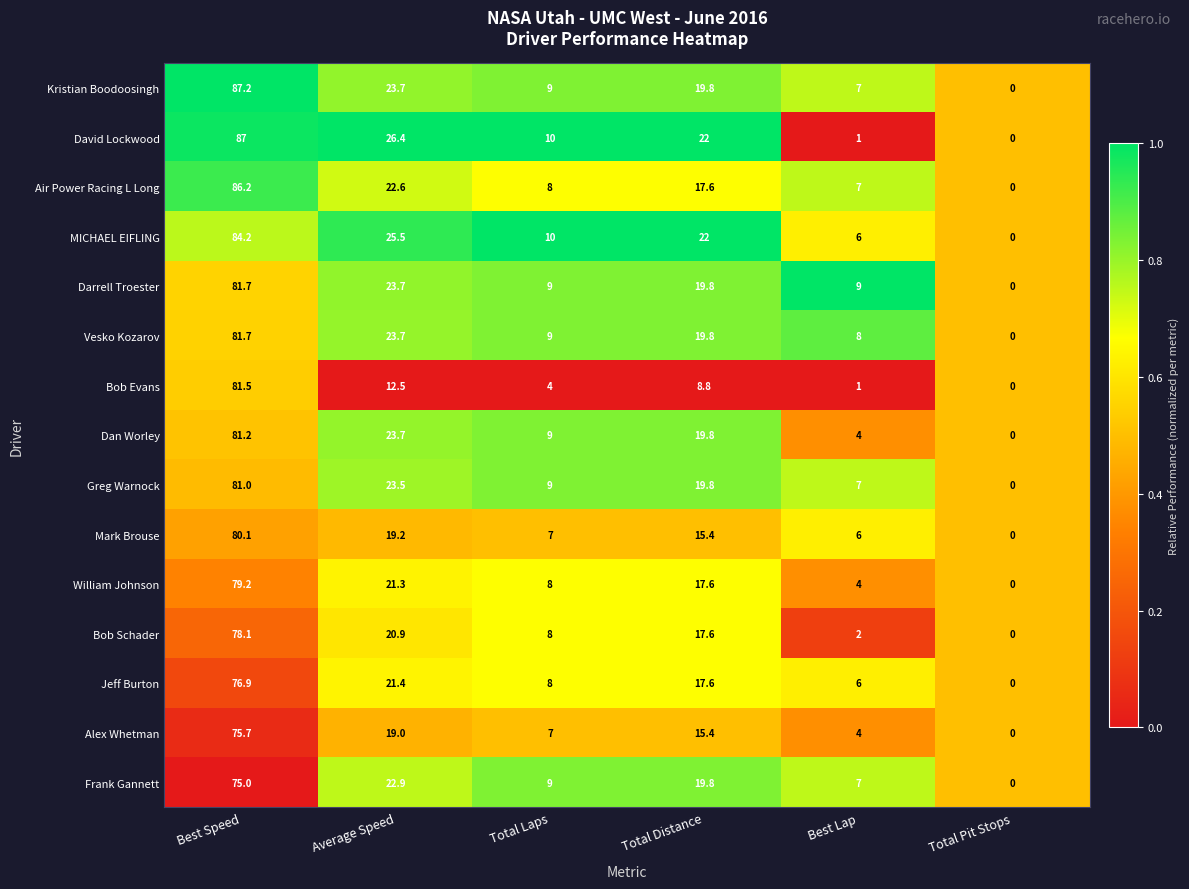

What is the difference between the Greg Warnock values at Total Pit Stops and Best Speed?

81.0